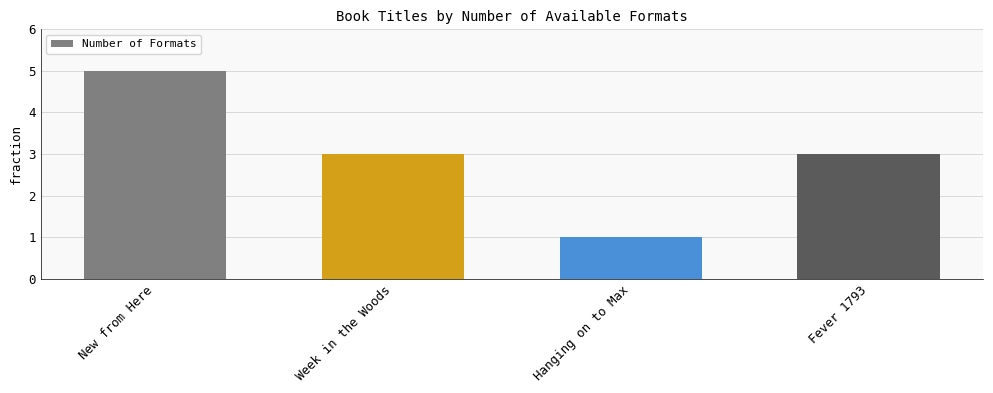

Reading left to right, transcribe all the data shown in this chart.

5	3	1	3